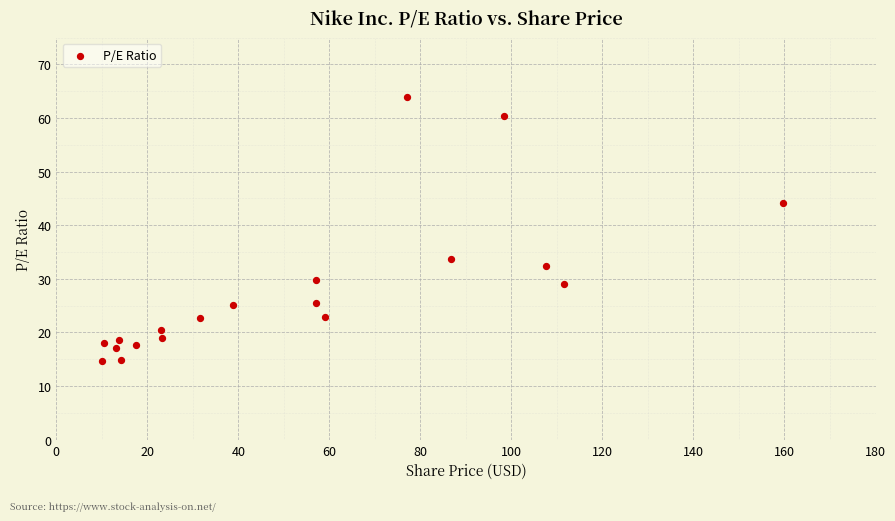

What is the range of X values (max minus min)?

149.8